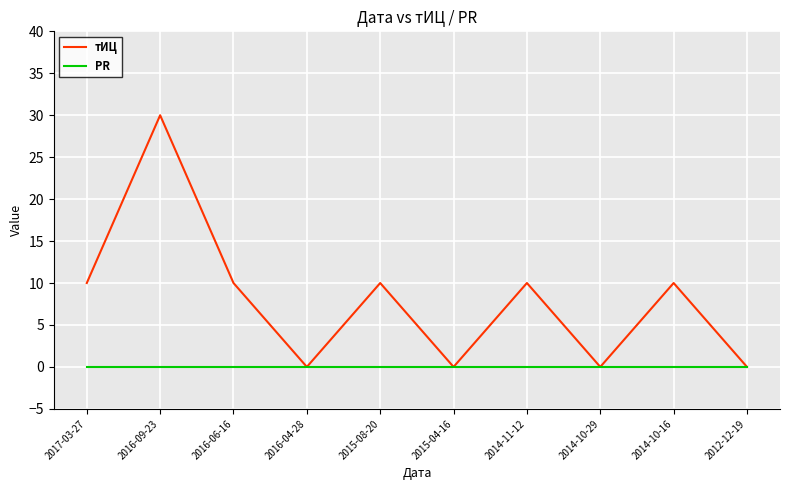

What is the total value across all series at 2015-08-20?

10